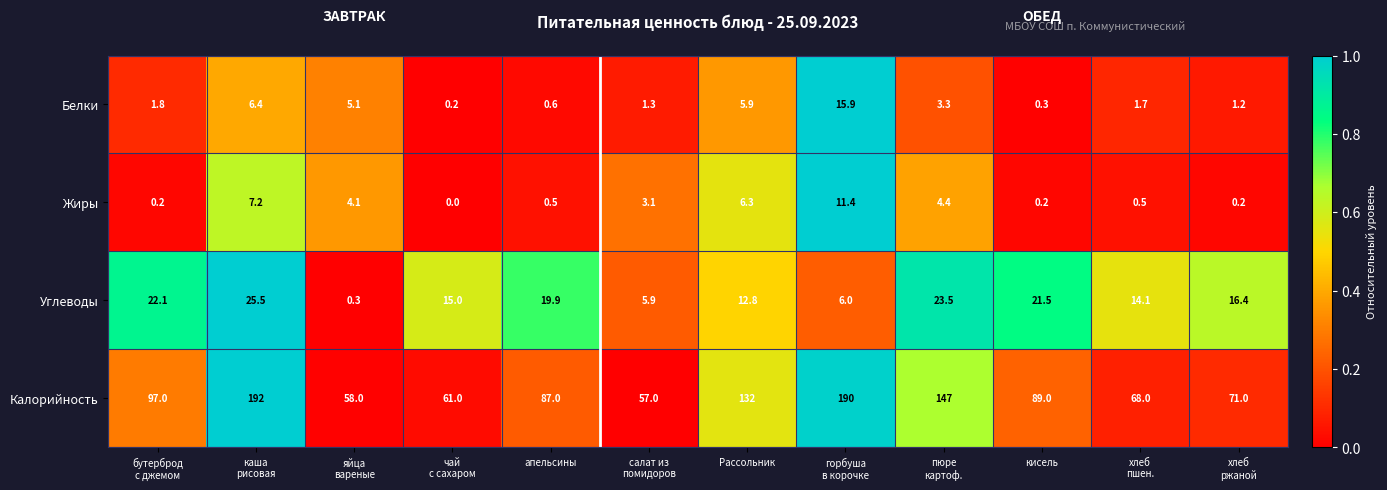

Rank the series by their maximum value, from highest to lowest.

Калорийность, Углеводы, Белки, Жиры